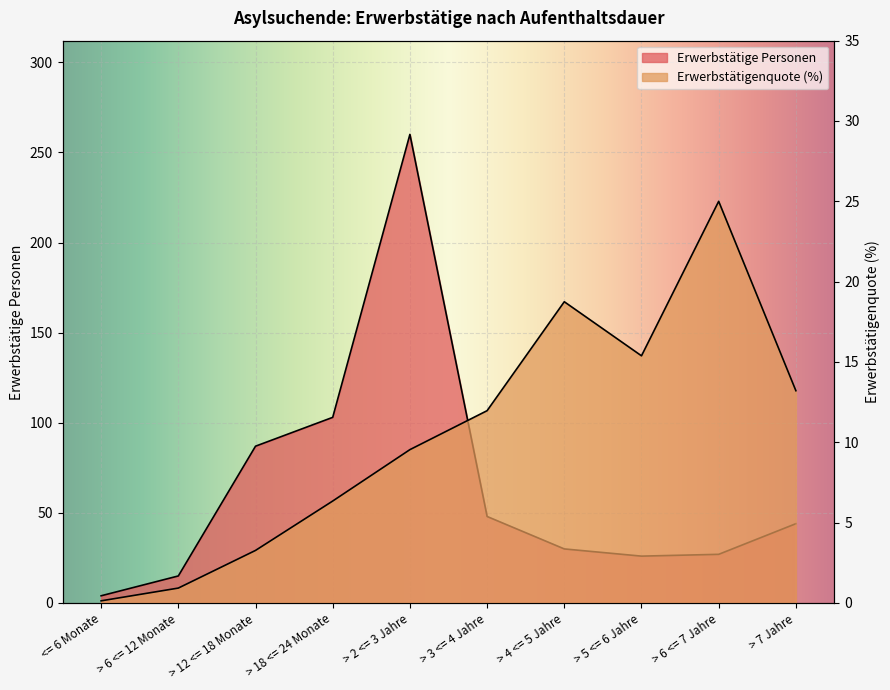

What is the average value of the Erwerbstätigenquote series?

10.5